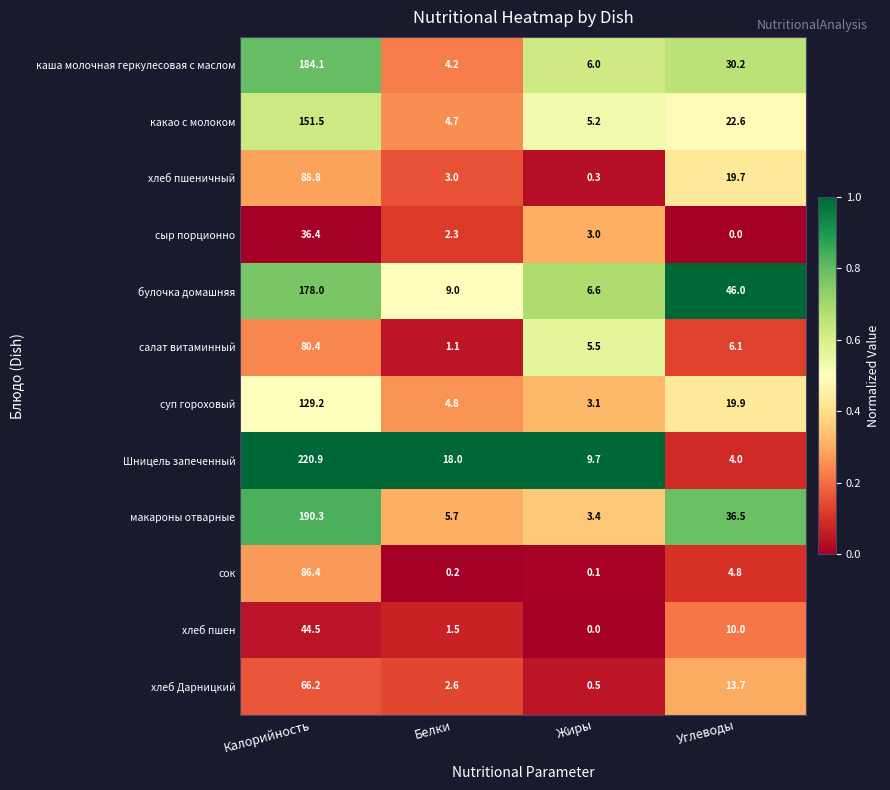

What is the total value across all series at Калорийность?

1456.7